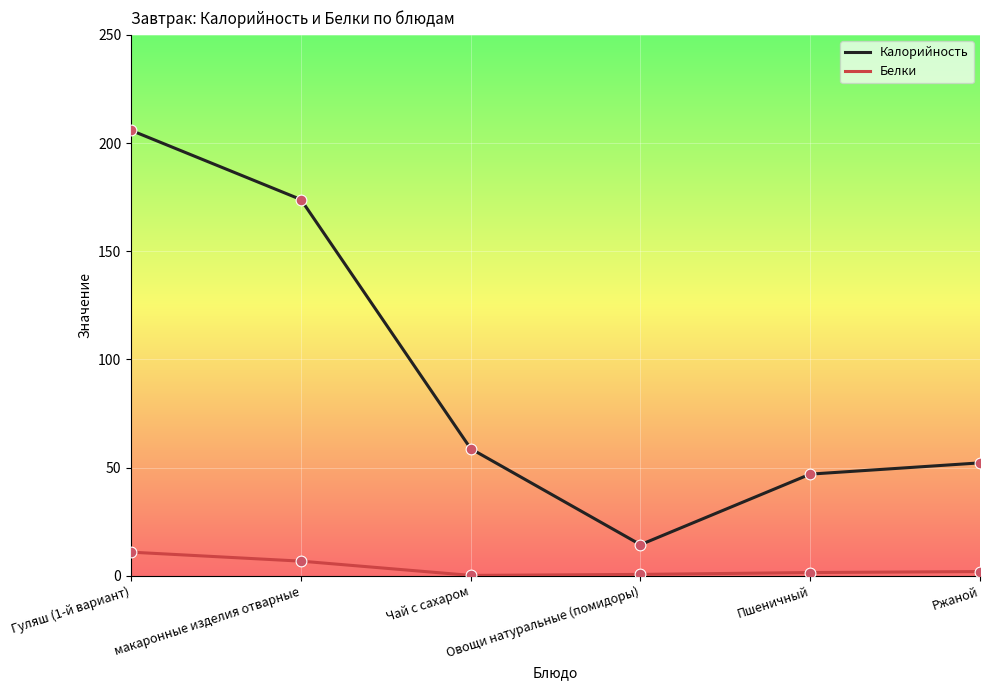

At how many categories does at least one series exceed 96?

2